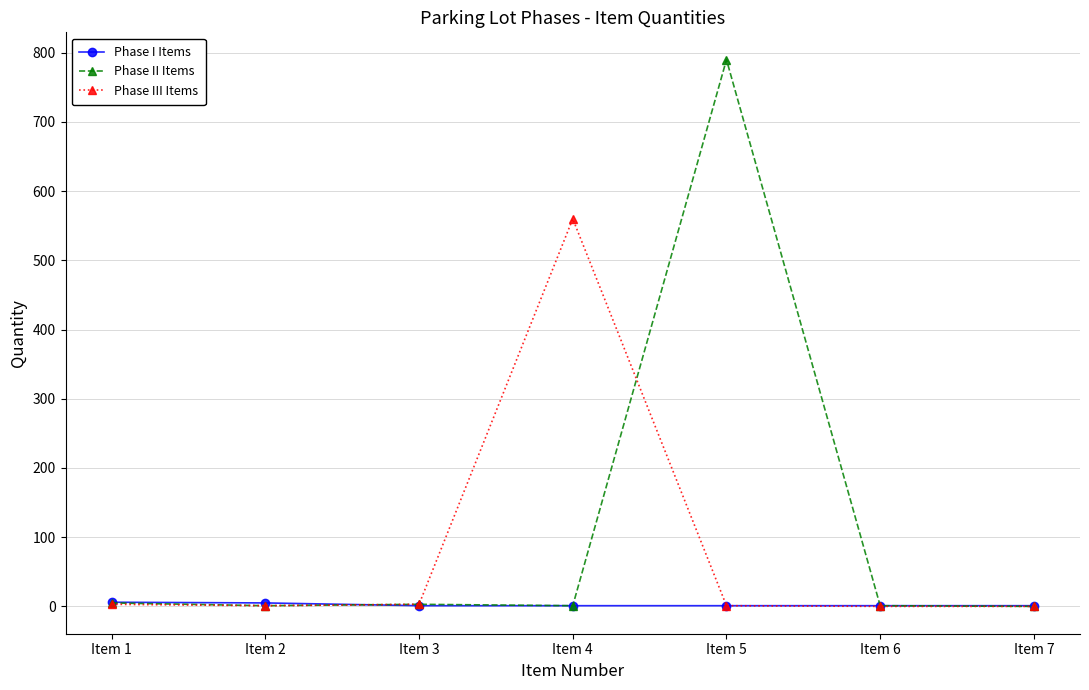

The Phase III Items series shows 0 at Item 7. True or false?

True